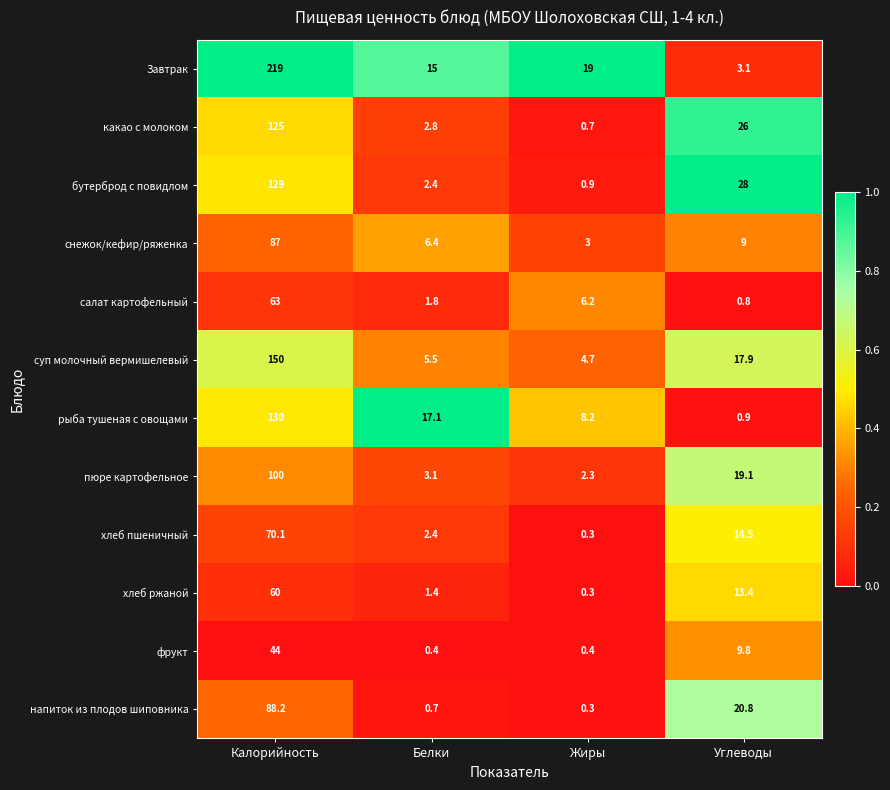

What is the difference between the суп молочный вермишелевый values at Жиры and Калорийность?

145.3